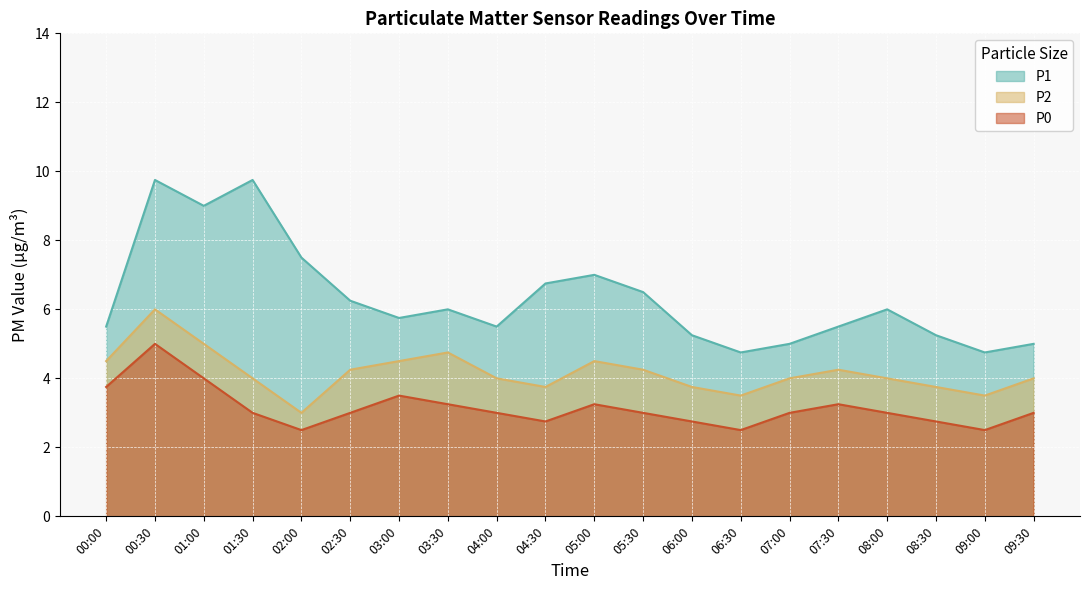

True or false: P2 and P1 intersect in this chart.

False